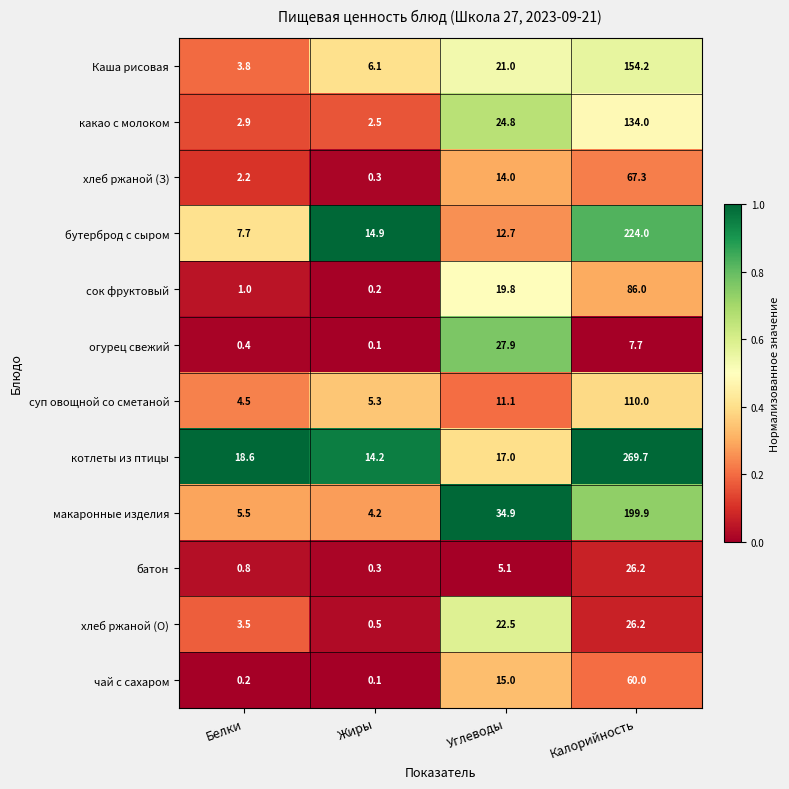

The хлеб ржаной (З) series shows 14.0 at Углеводы. True or false?

True